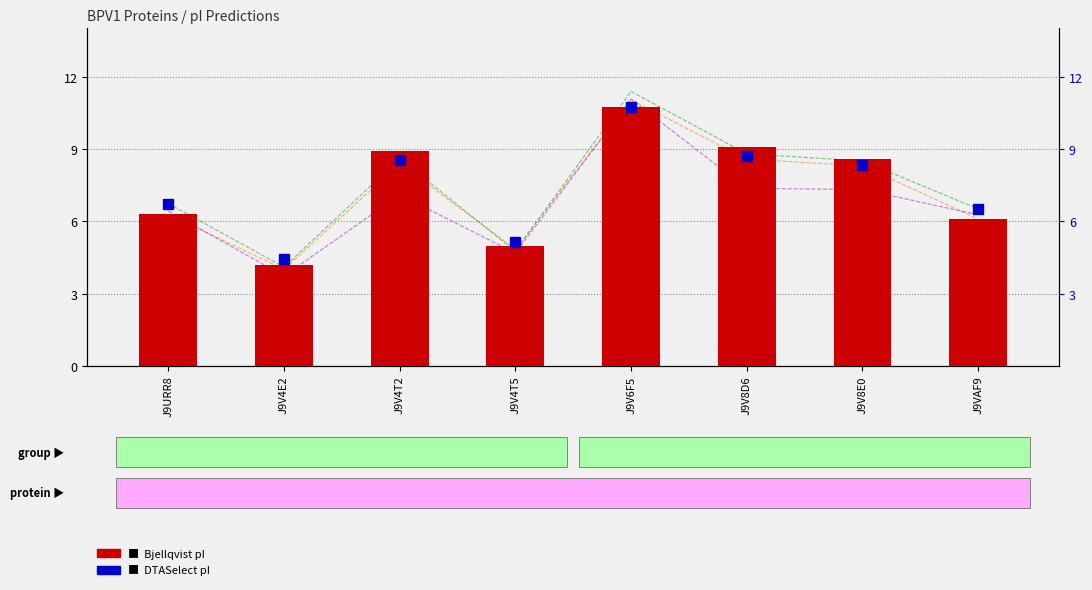

The DTASelect series shows 1.5 at J9URR8. True or false?

False